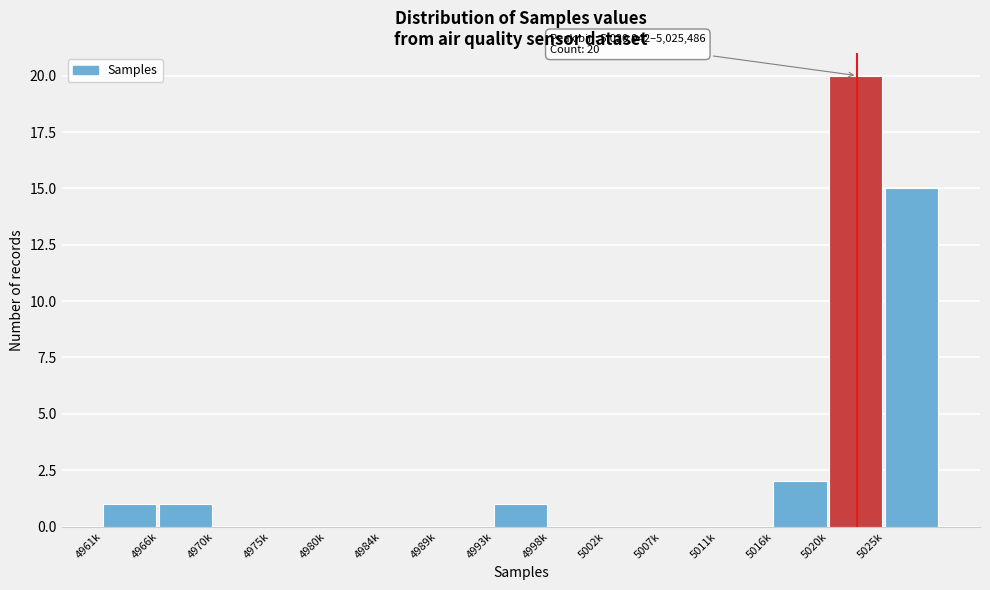

Reading left to right, extract all data points from this chart.

4961k=1	4966k=1	4970k=0	4975k=0	4980k=0	4984k=0	4989k=0	4993k=1	4998k=0	5002k=0	5007k=0	5011k=0	5016k=2	5020k=20	5025k=15